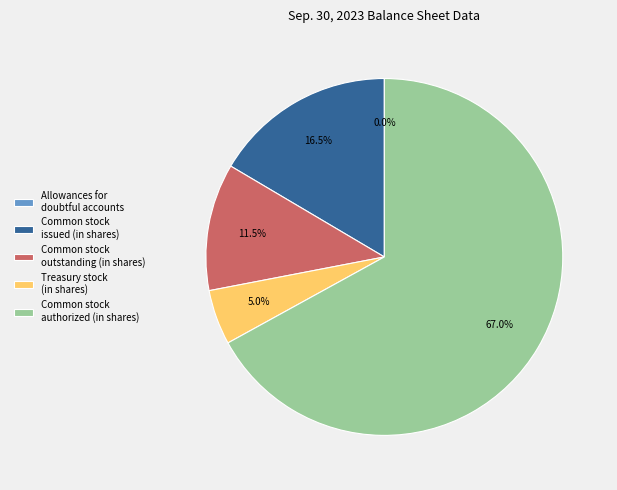

Does Common stock authorized (in shares) account for over 50% of the chart?

Yes